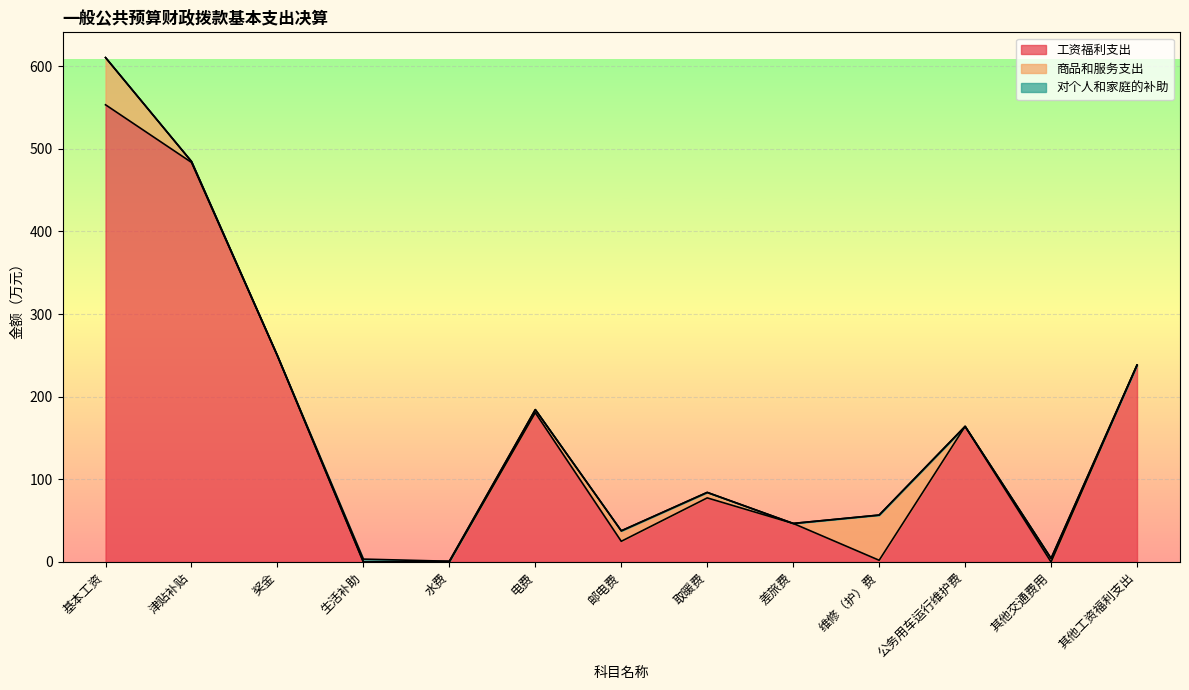

Which series ends up on top after the final intersection of 工资福利支出 and 商品和服务支出?

工资福利支出